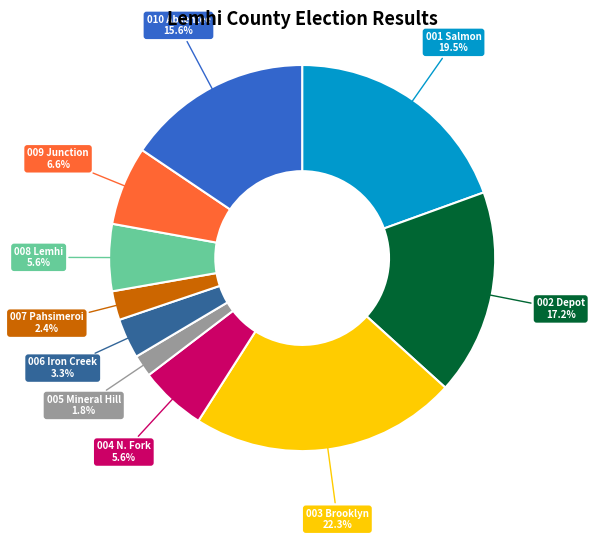

Is there any slice that represents more than half of the pie?

No